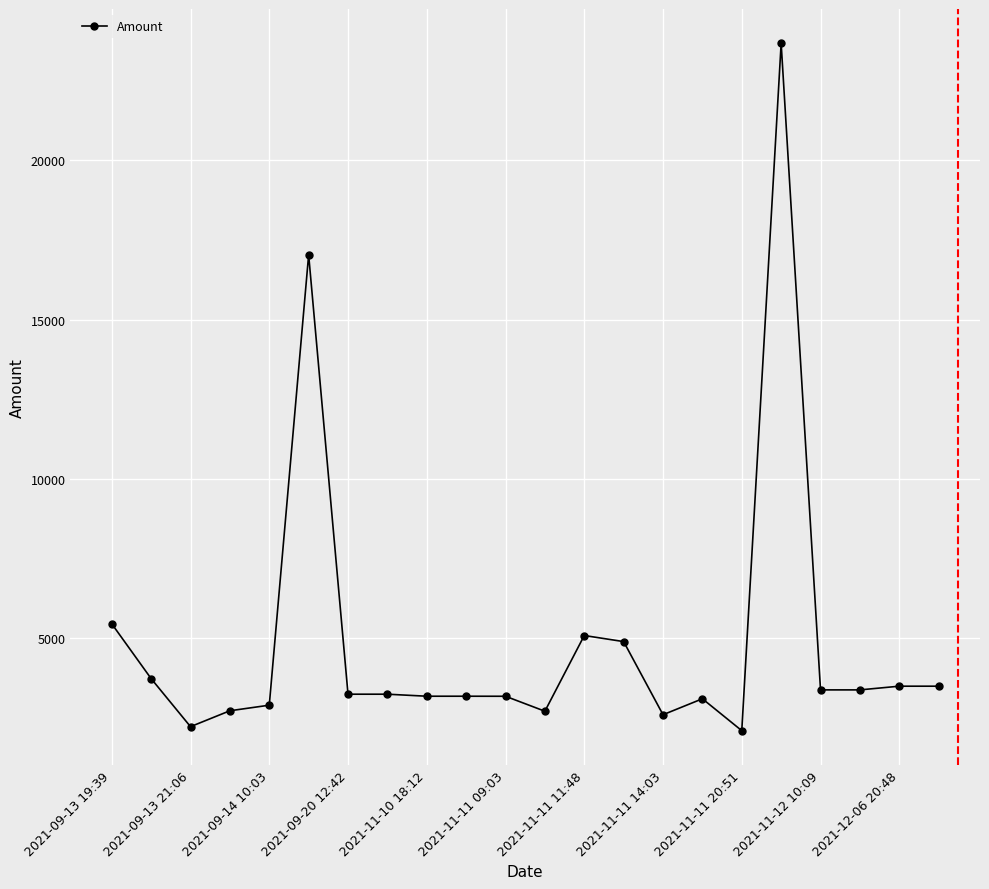

What is the value of the 15th point from the left?

2599.5